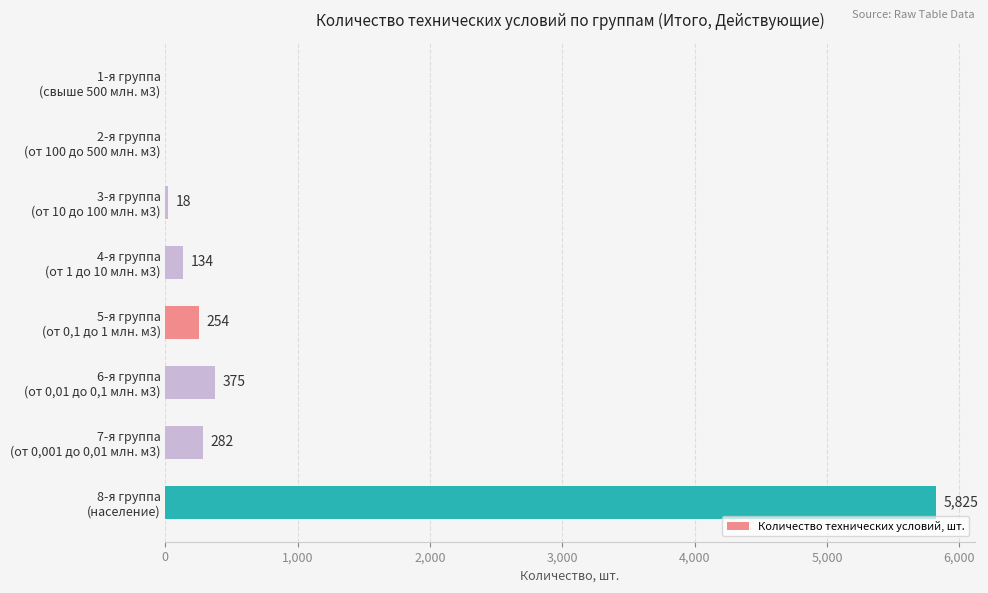

What is the maximum value shown in the chart?

5825